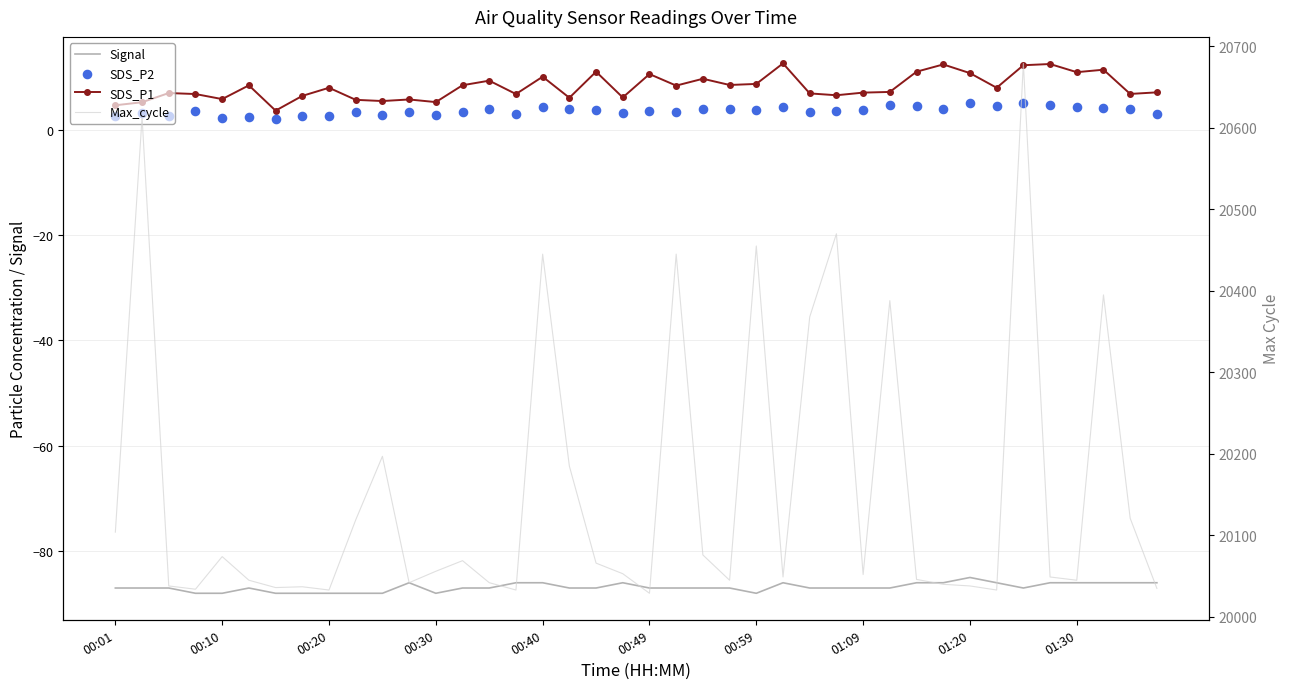

What is the total value across all series at 27?

20393.1